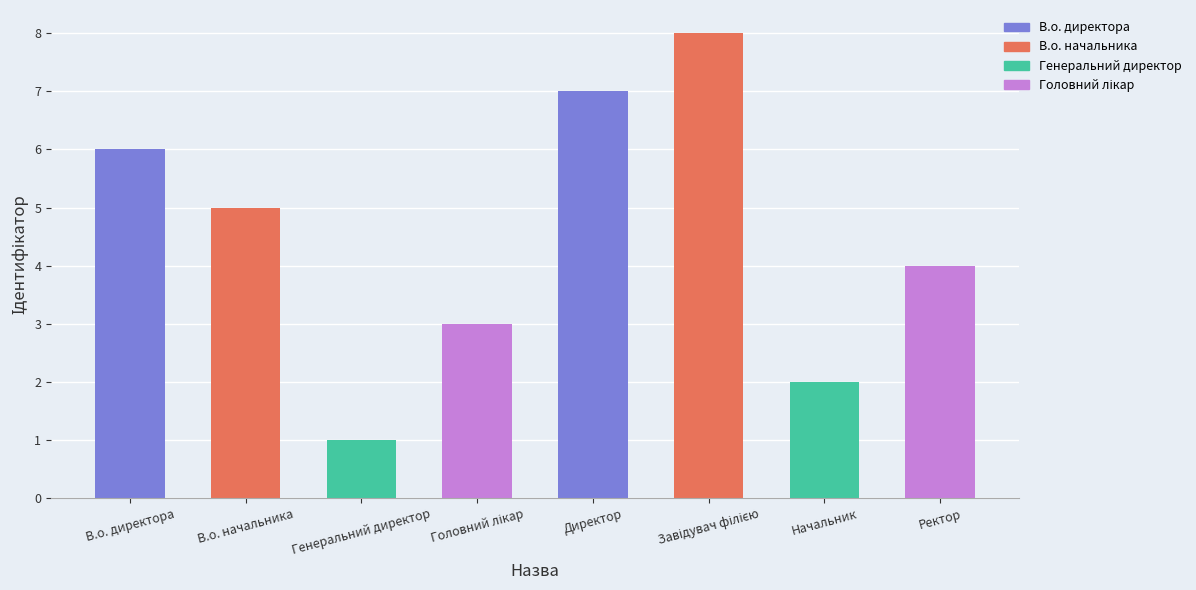

At which label does the data first exceed 5?

В.о. директора